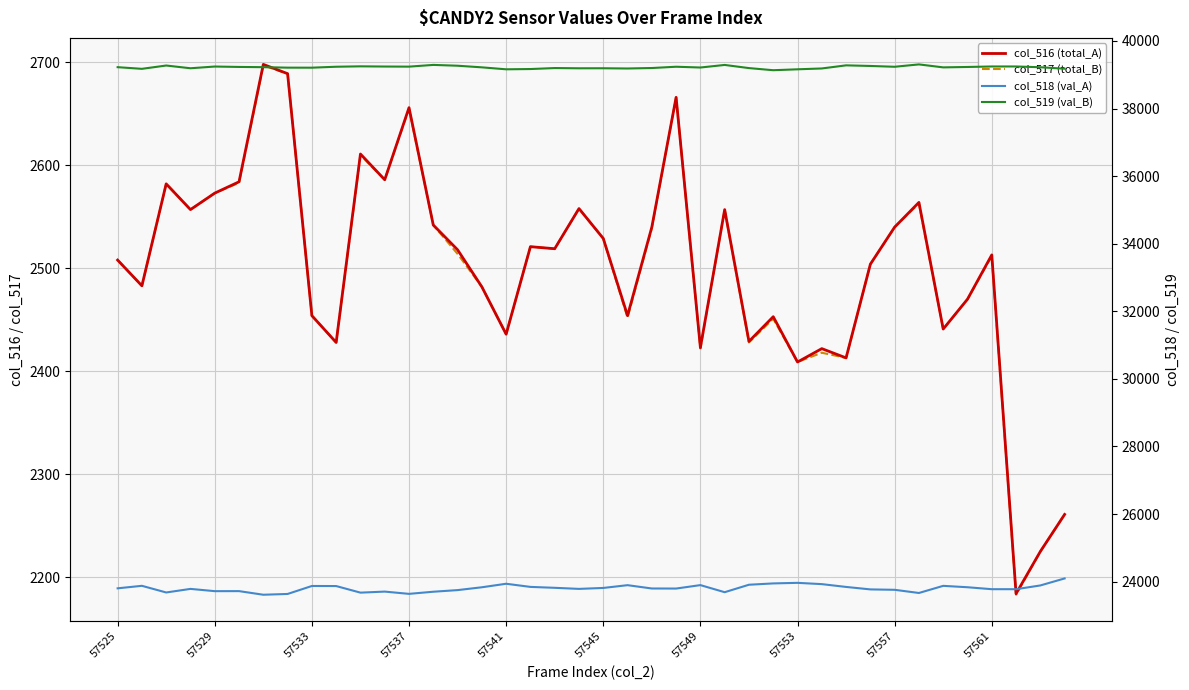

True or false: col_516 (total_A) has a value of 3426 at 34.

False